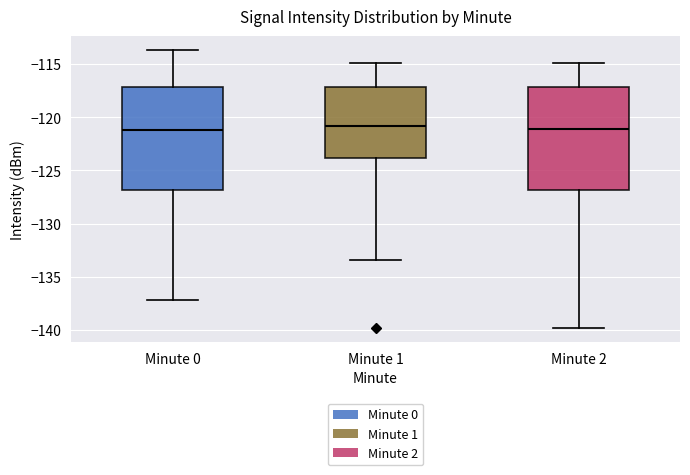

Reading left to right, read every box against the y-axis: the position of its median line, the range the box covers, and the ends of its whiskers. The values are not printed on the chart, so give them approximately, as read against the axis.

Minute 0: median -121.0, box -127.0 to -117.0, whiskers -137.0 to -113.5
Minute 1: median -121.0, box -124.0 to -117.0, whiskers -133.5 to -115.0
Minute 2: median -121.0, box -127.0 to -117.0, whiskers -140.0 to -115.0